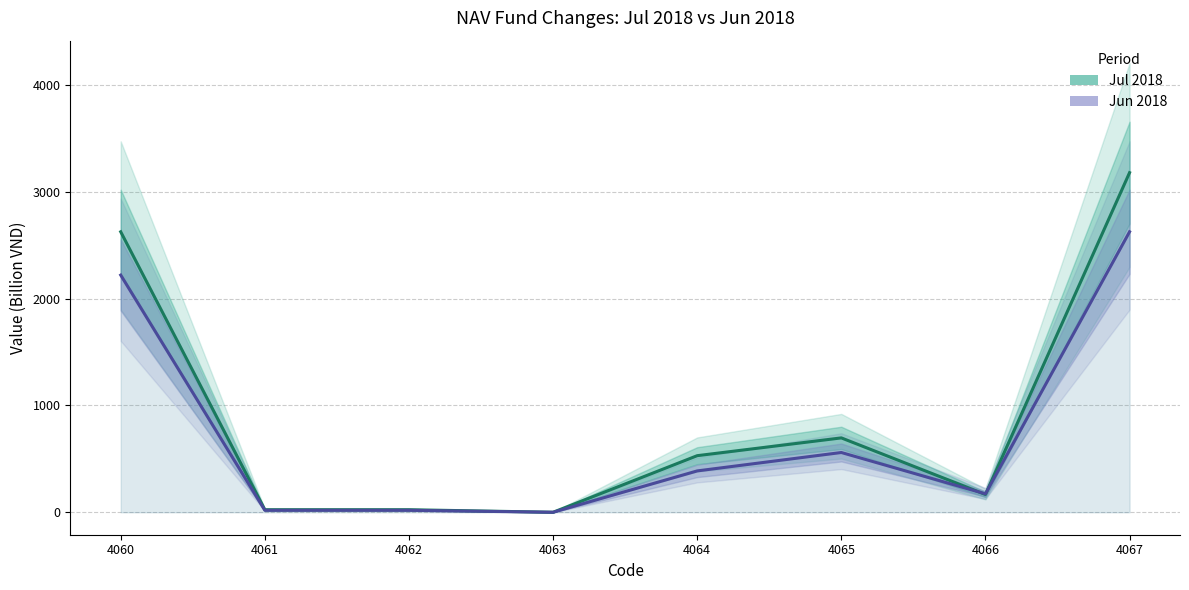

Reading left to right, list all the values displayed in this chart.

Jul 2018: 4060=2626.7	4061=23.9	4062=23.9	4063=0.0	4064=529.9	4065=696.5	4066=166.6	4067=3180.5
Jun 2018: 4060=2221.1	4061=18.4	4062=18.4	4063=0.0	4064=387.2	4065=559.7	4066=172.5	4067=2626.7